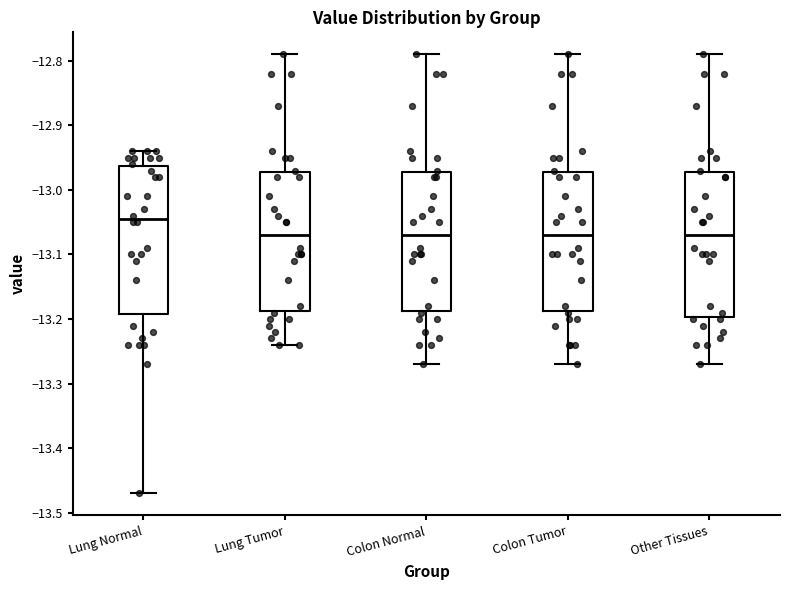

Where does the lower whisker of the box for Colon Tumor end on the y-axis? The values are not printed on the chart, so give them approximately, as read against the axis.

-13.27